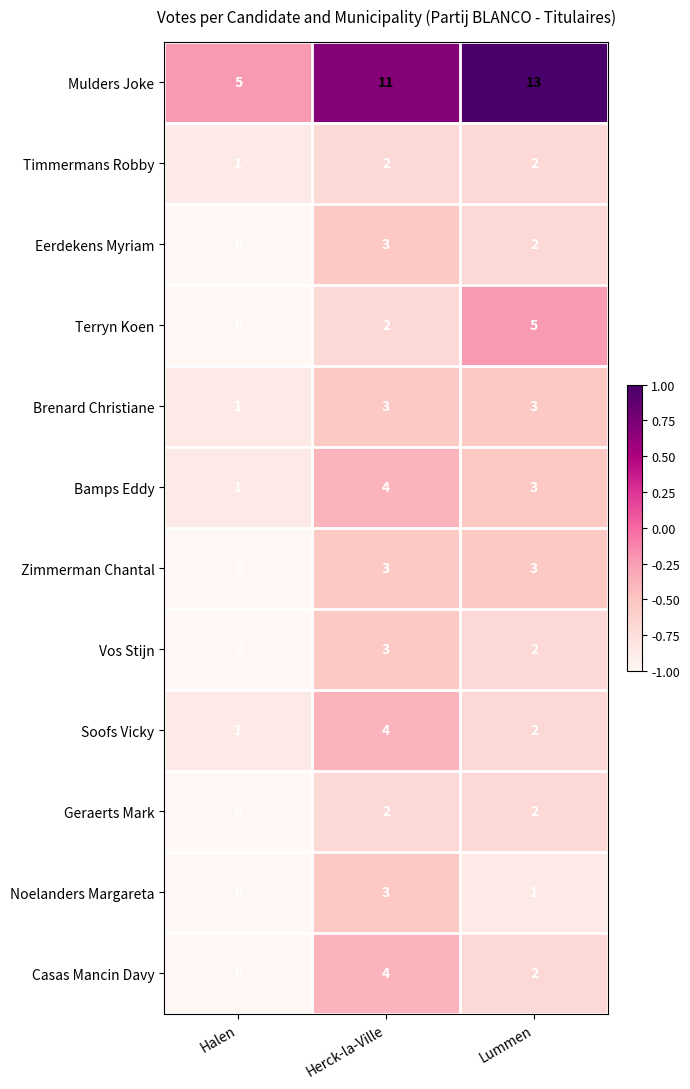

What is the sum of the Mulders Joke values at Herck-la-Ville and Halen?

16